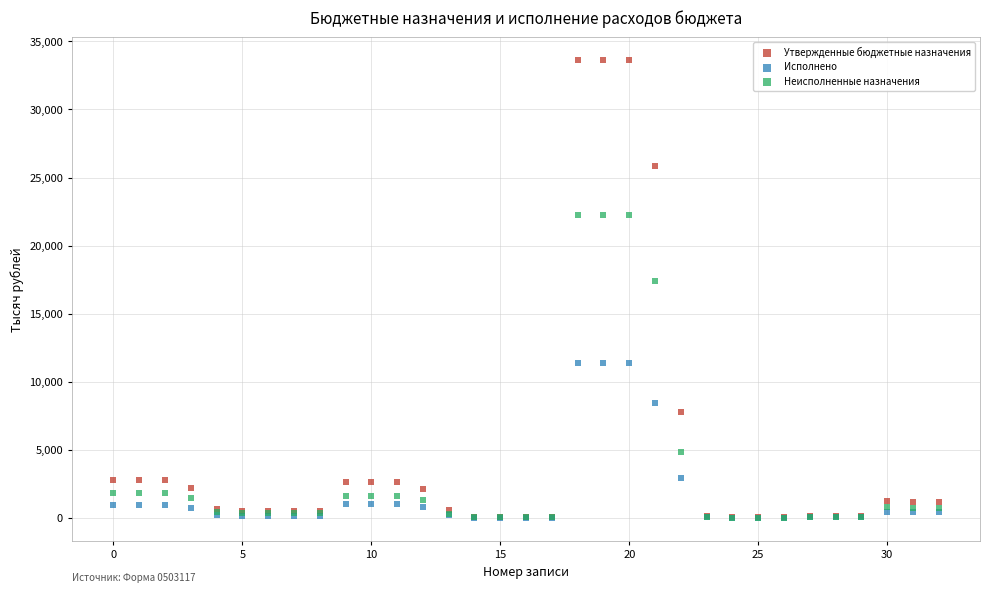

Across all series, what Y value is closest to 16809?

17390.5